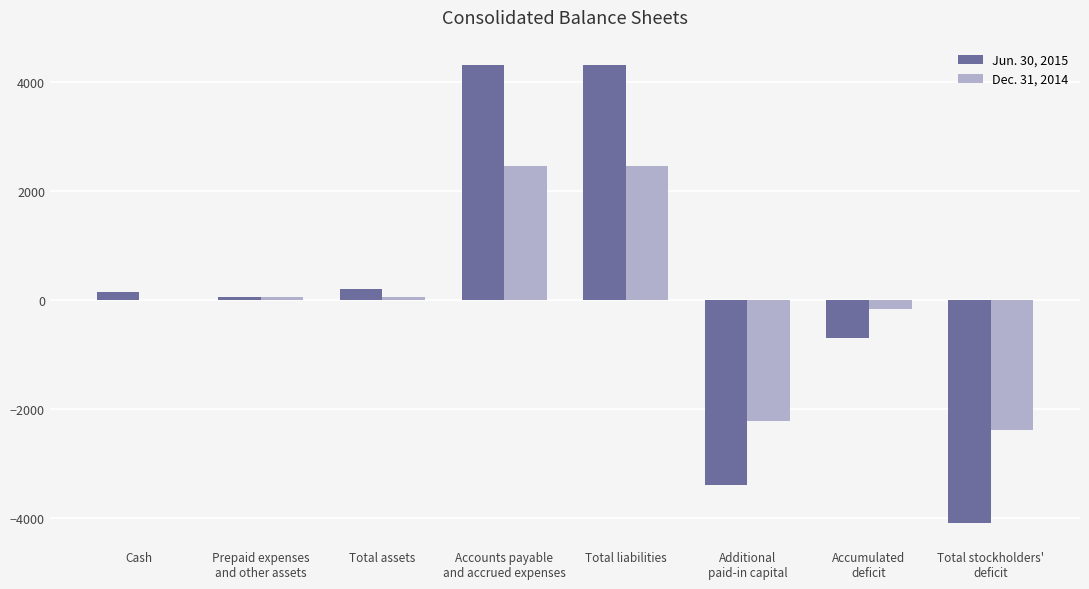

Which series has the widest spread of values?

Jun. 30, 2015